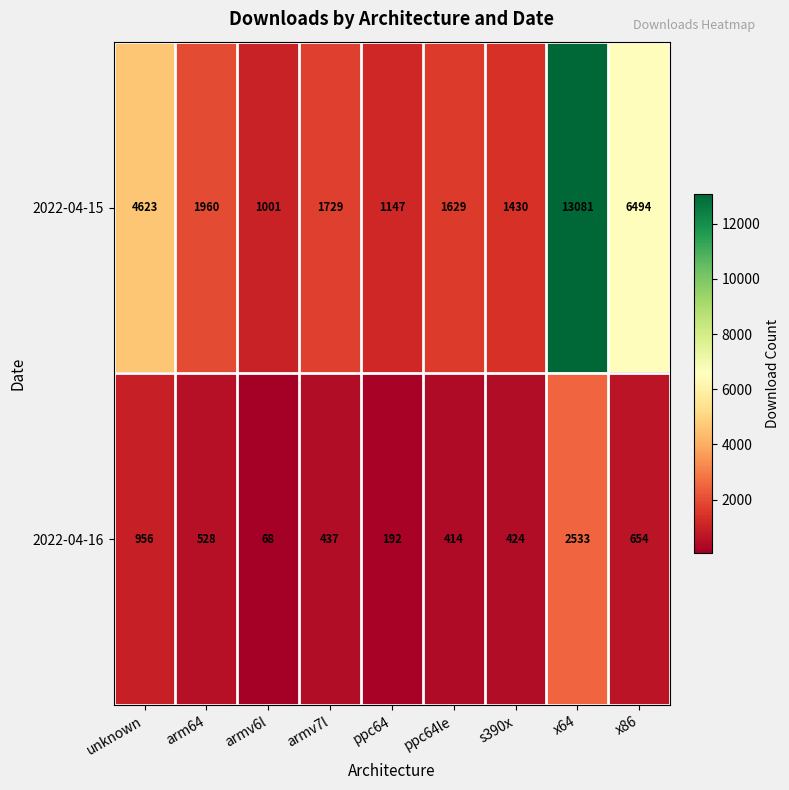

Rank the series by their maximum value, from highest to lowest.

2022-04-15, 2022-04-16